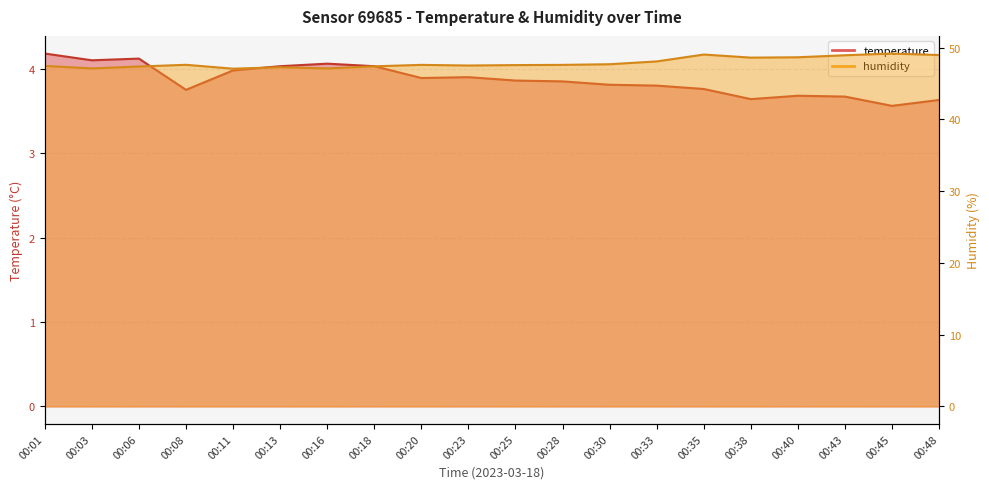

At which category is the sum across all series the highest?

00:35